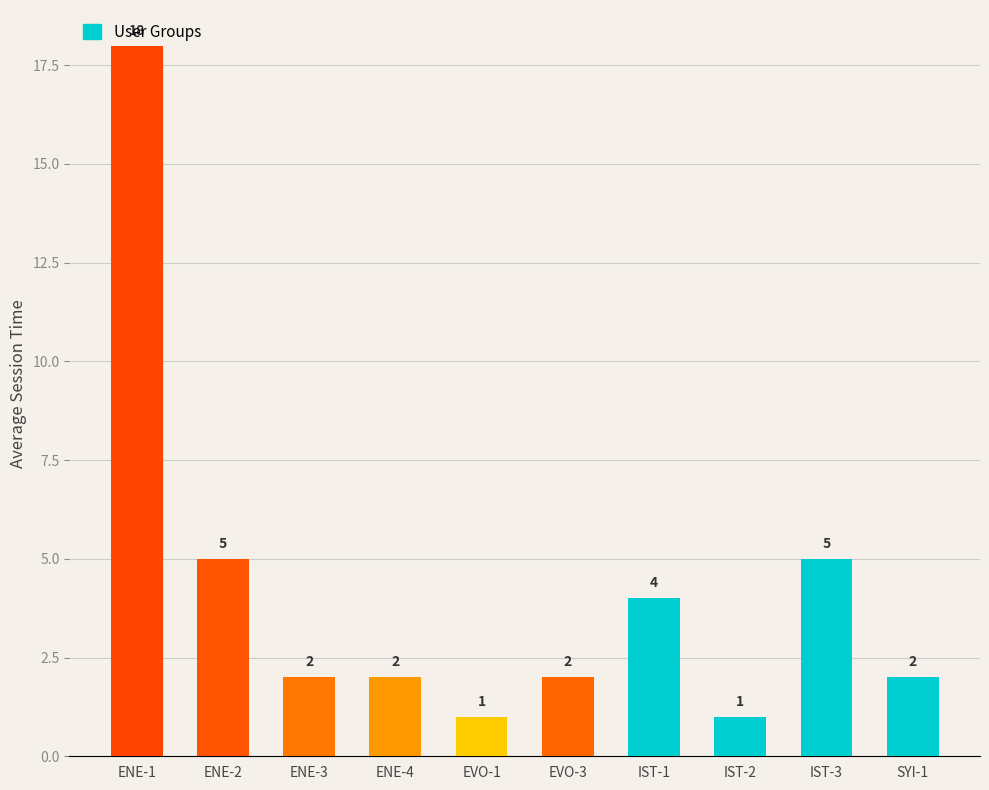

Count the number of categories in the chart.

10